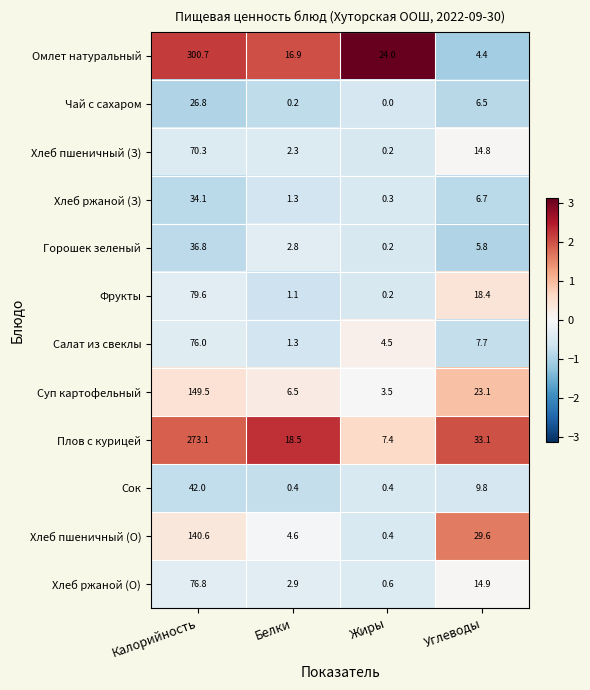

Between Жиры and Углеводы, which series saw the biggest shift?

Хлеб пшеничный (О)